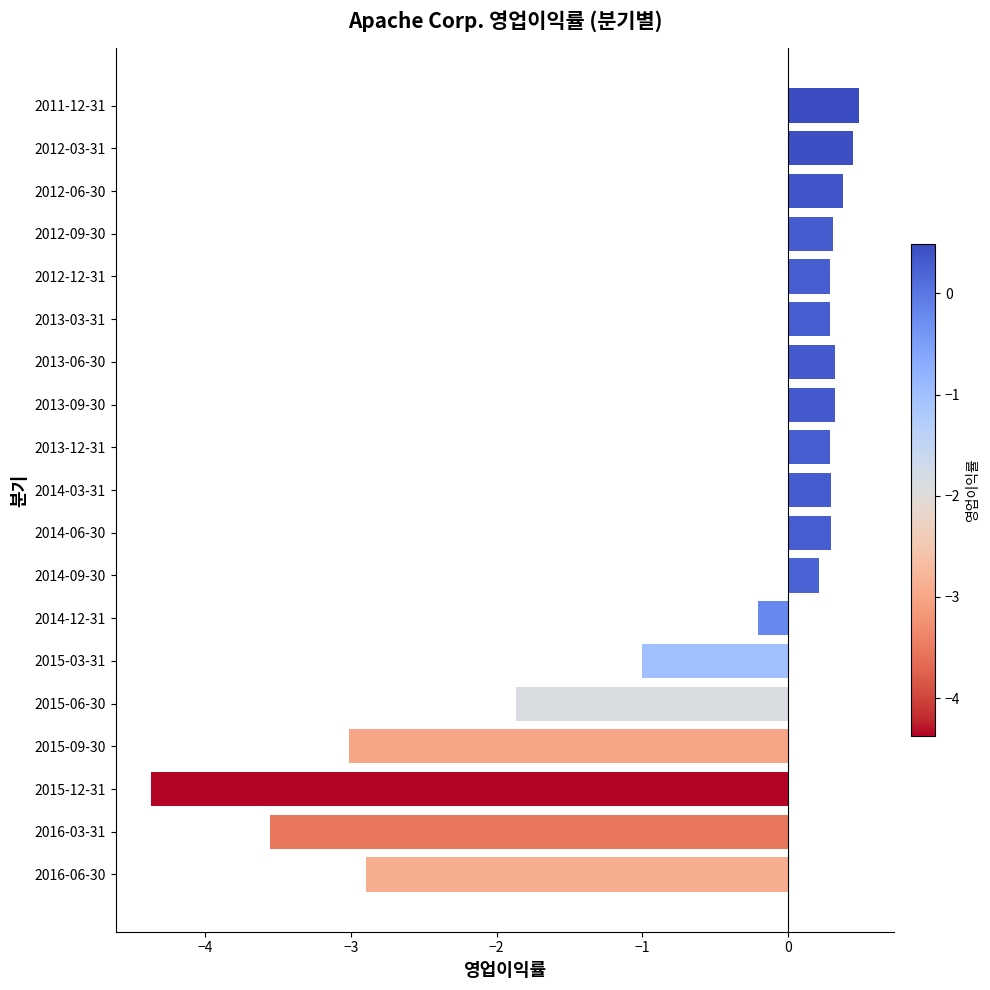

Between 2013-12-31 and 2015-09-30, which is larger?

2013-12-31